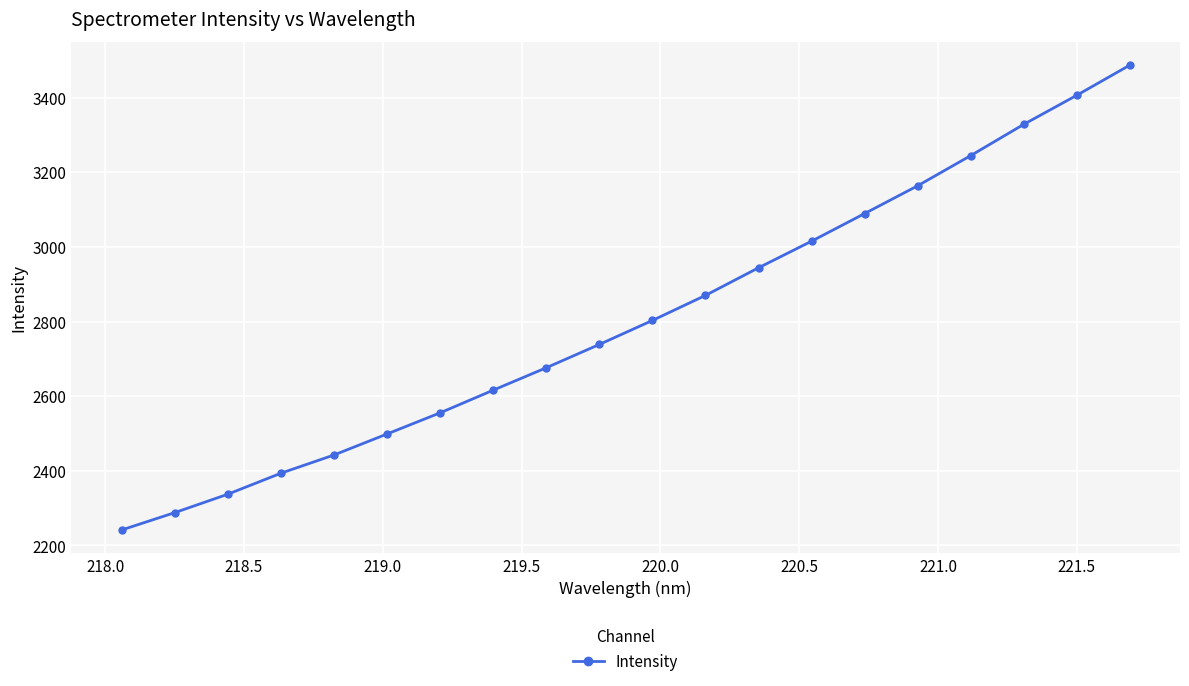

What is the maximum value shown in the chart?

3486.7